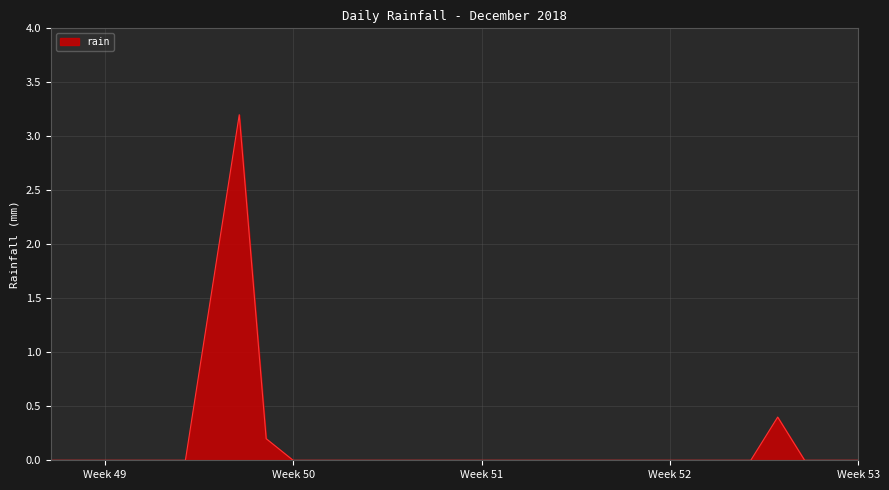

What is the maximum value shown in the chart?

3.2